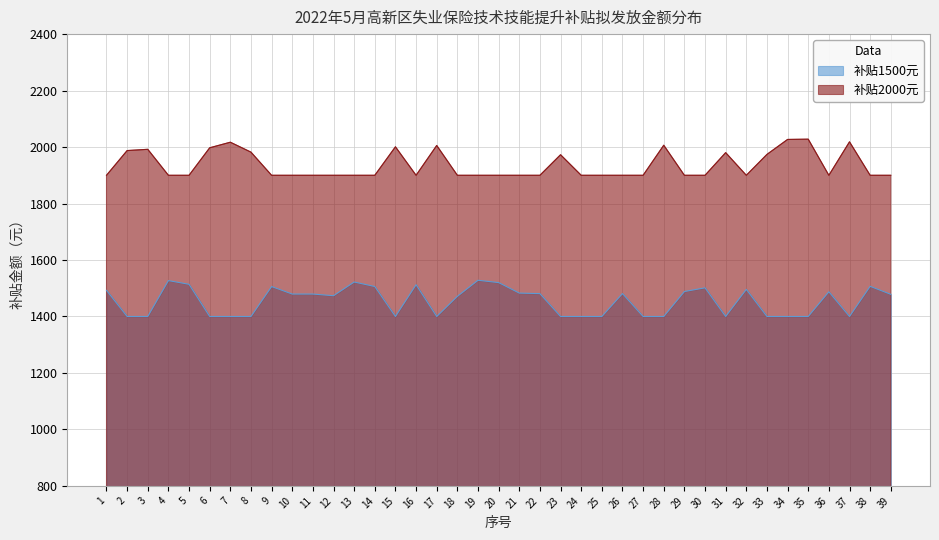

True or false: 补贴2000元 has a value of 872 at 15.

False